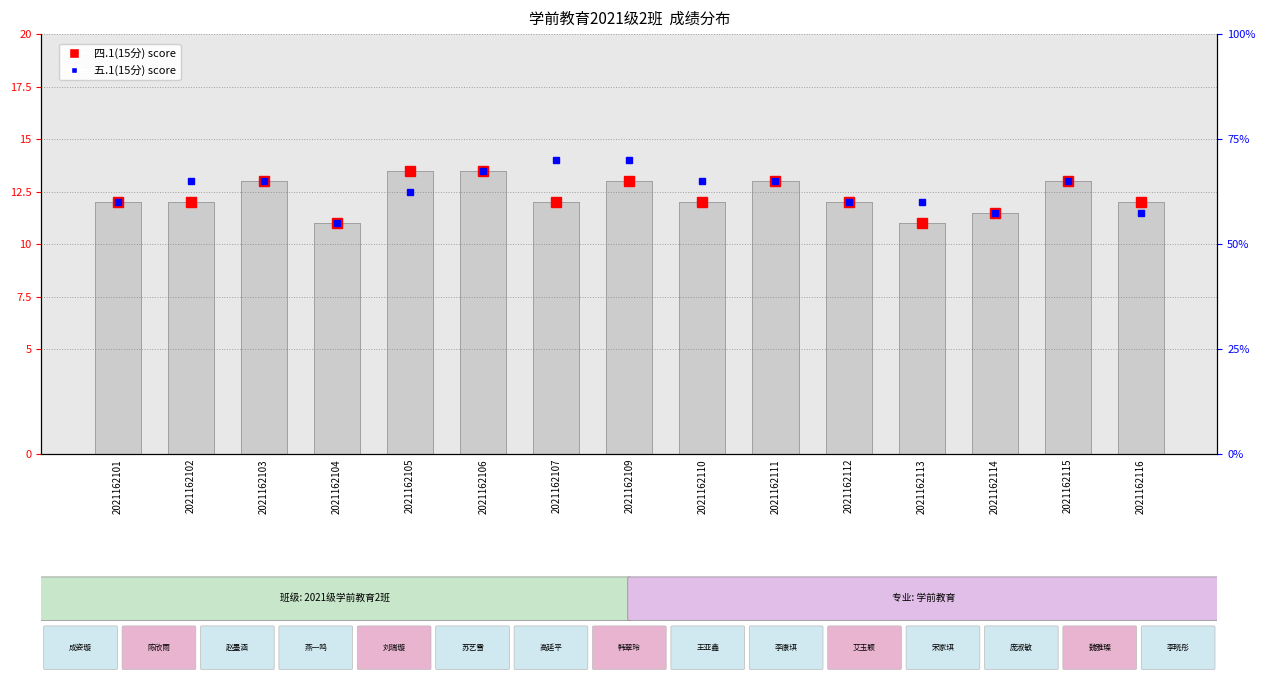

Reading left to right, what are all the values shown in this chart?

12.0	12.0	13.0	11.0	13.5	13.5	12.0	13.0	12.0	13.0	12.0	11.0	11.5	13.0	12.0